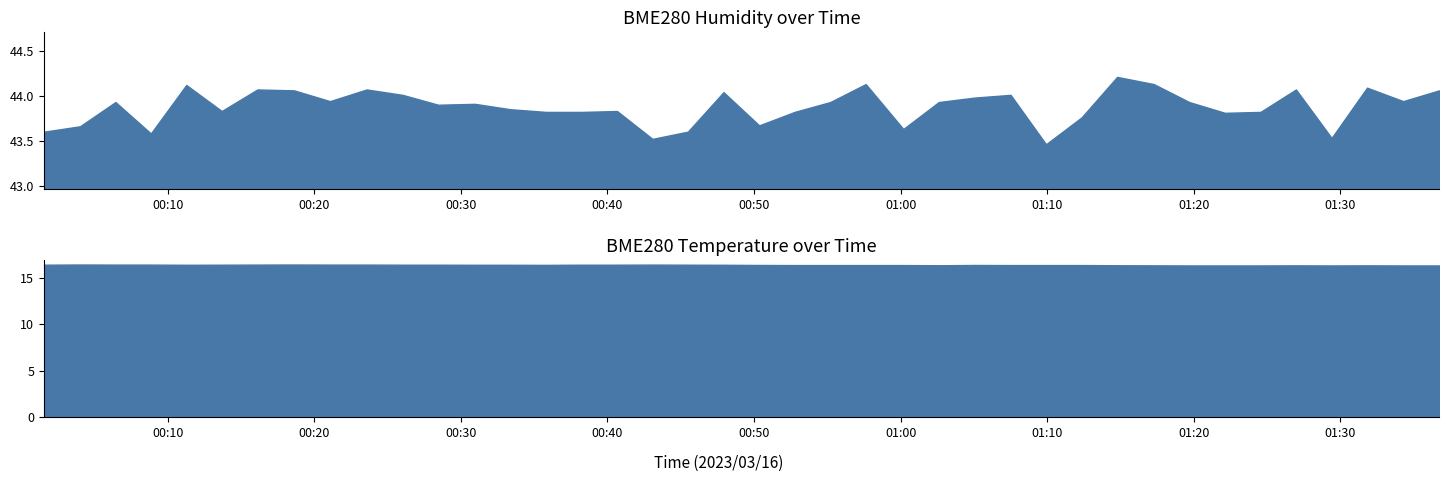

What are all the series names shown in the legend?

BME280_humidity, BME280_temperature